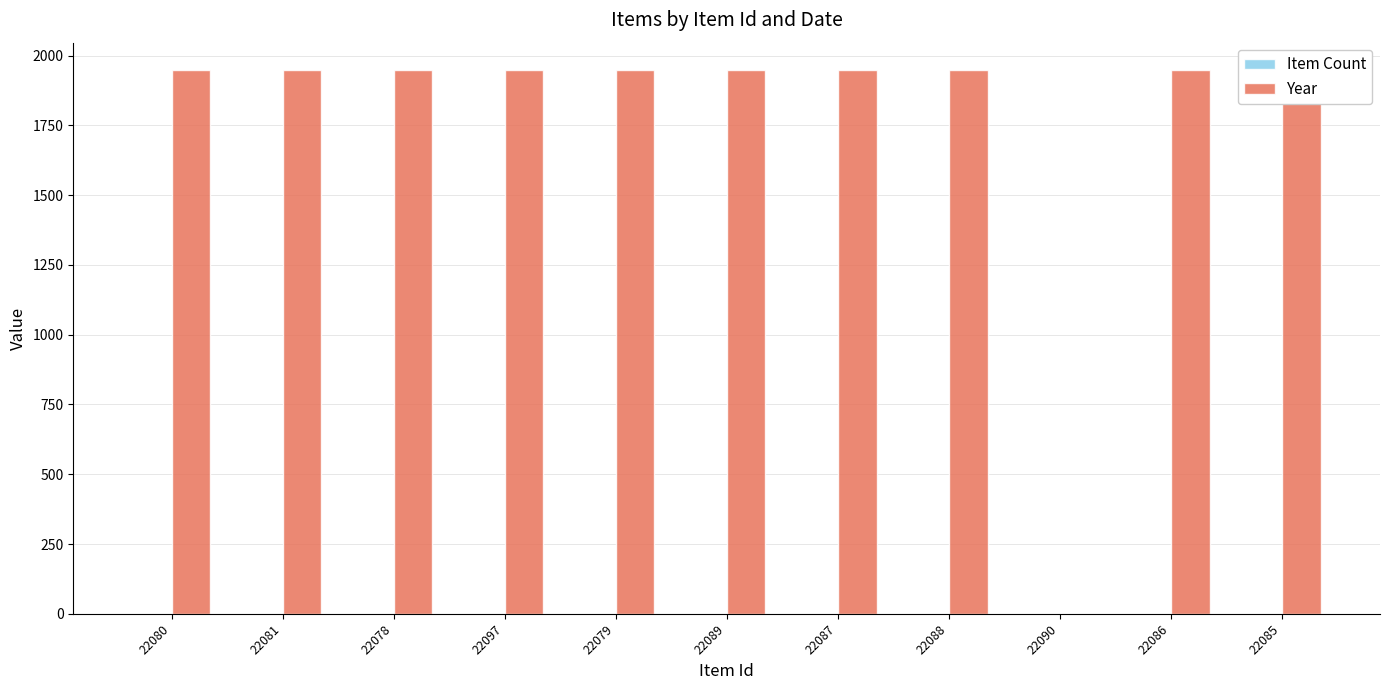

Rank the series at 22090 from highest to lowest value.

Item Count, Year